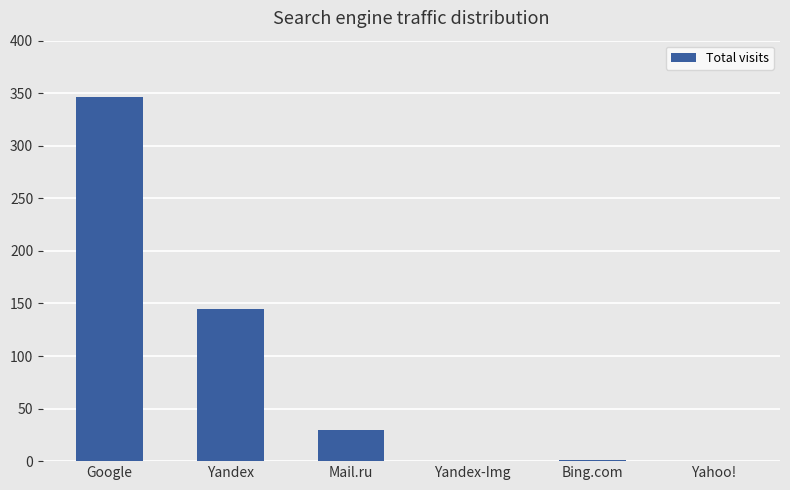

The value at Yahoo! is 142. True or false?

False